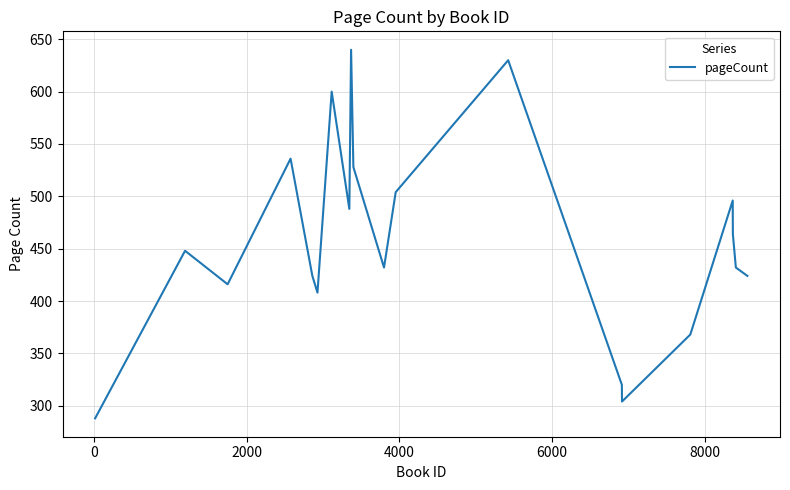

What is the difference between the maximum and minimum values?

352